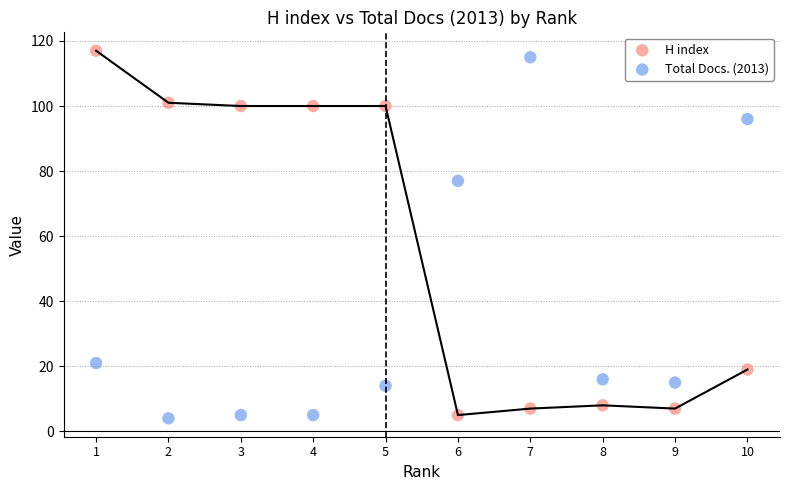

What is the X range (max minus min) for the scatter plot?

9